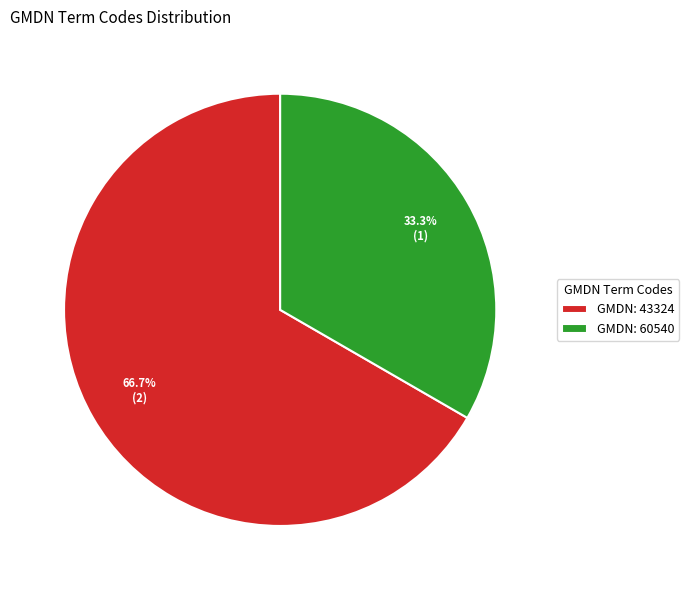

Between GMDN: 60540 and GMDN: 43324, which is larger?

GMDN: 43324